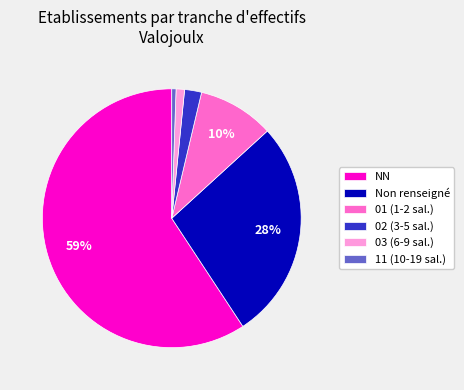

To the nearest percent, what is the average slice percentage?

17%